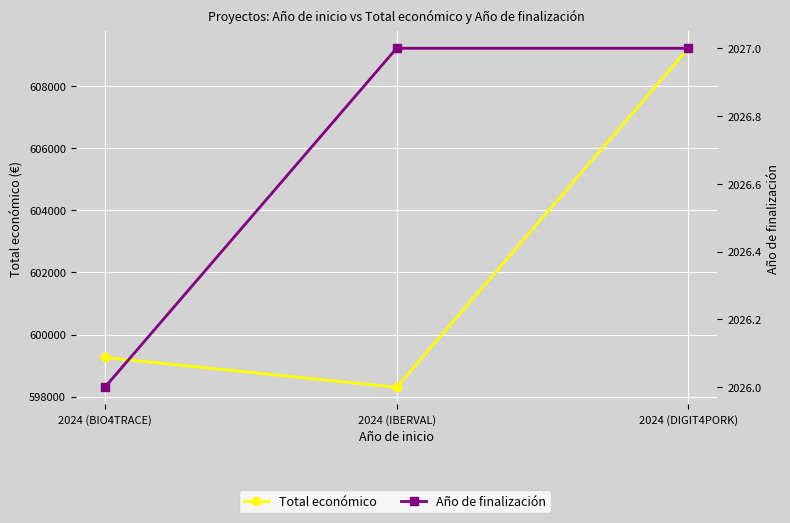

The value of Año de finalización at 2024 (DIGIT4PORK) is 3543. True or false?

False